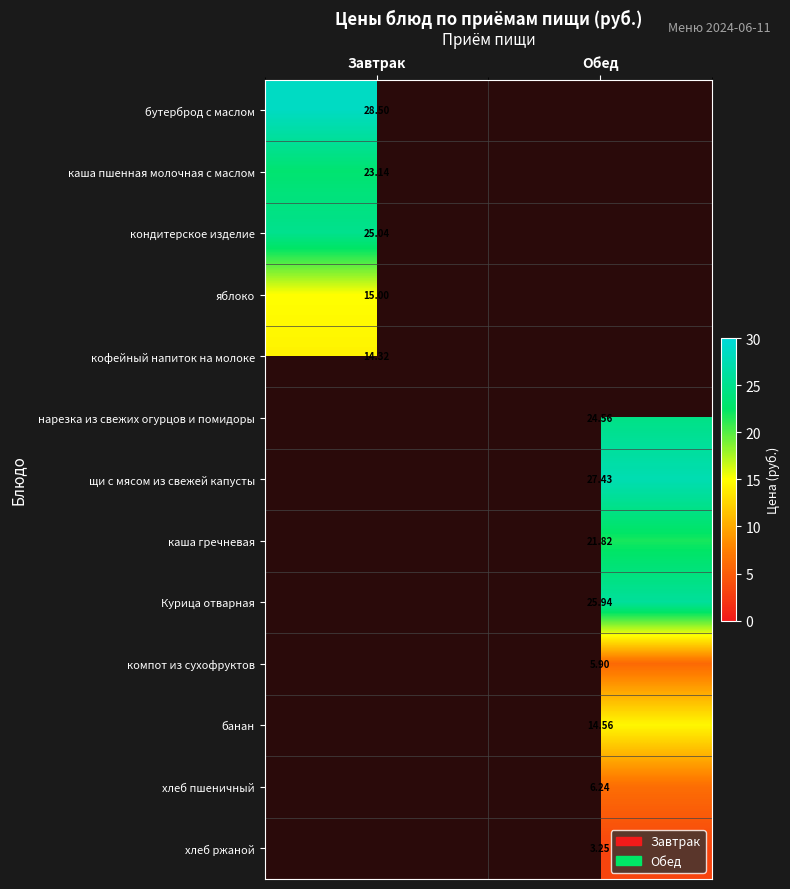

Is the value of компот из сухофруктов at Обед greater than the value of хлеб ржаной at Обед?

Yes